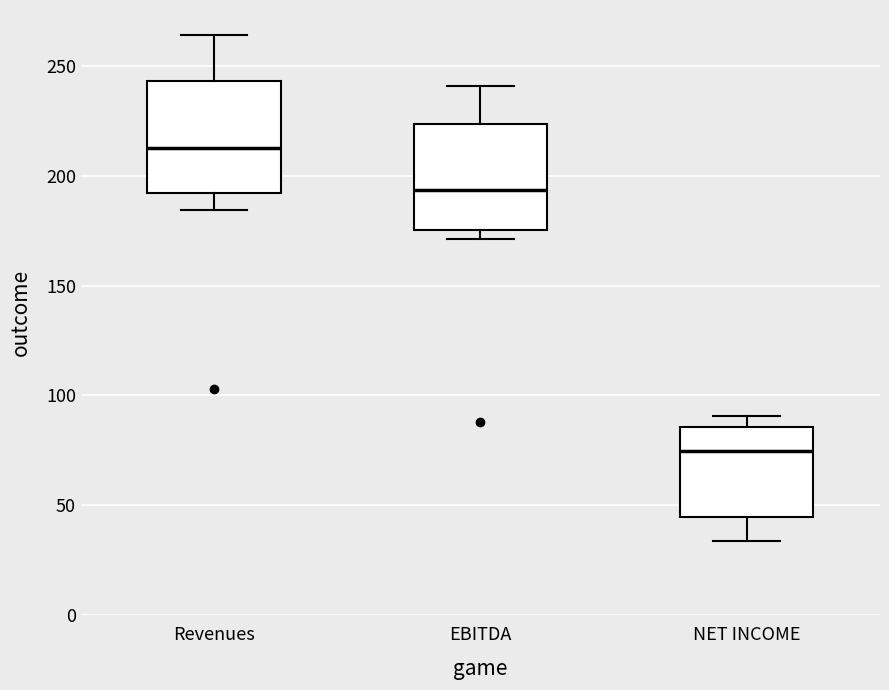

Where does the lower whisker of the box for NET INCOME end on the y-axis? The values are not printed on the chart, so give them approximately, as read against the axis.

35